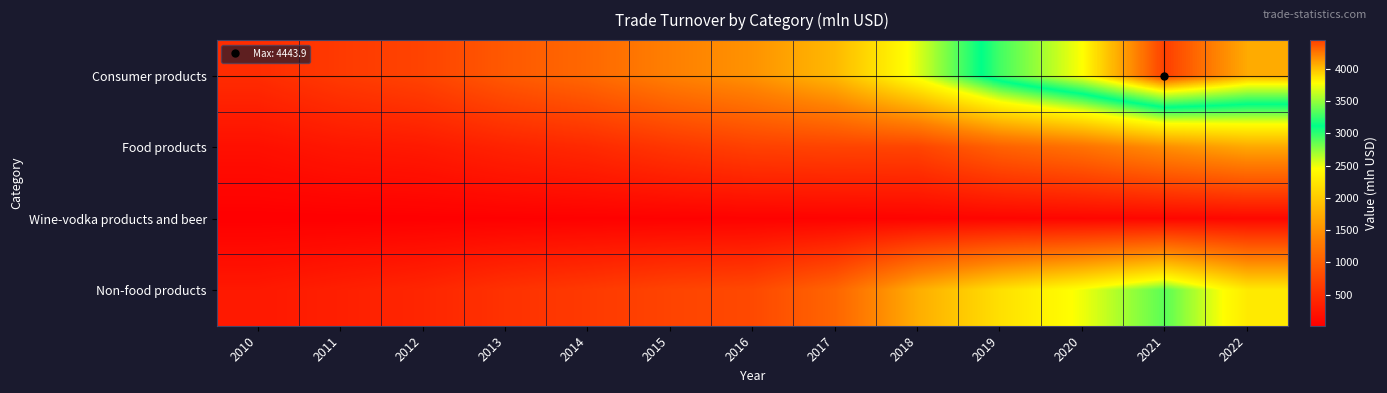

Reading left to right, extract all data points from this chart.

Consumer products: 2010=479.1	2011=625.0	2012=723.0	2013=946.1	2014=1101.1	2015=1344.6	2016=1515.1	2017=1842.9	2018=2534.1	2019=3285.3	2020=3778.6	2021=4443.9	2022=4067.9
Food products: 2010=183.3	2011=255.7	2012=286.0	2013=379.0	2014=445.7	2015=580.0	2016=689.8	2017=719.6	2018=729.9	2019=1029.3	2020=1203.7	2021=1472.8	2022=1696.4
Wine-vodka products and beer: 2010=17.6	2011=20.6	2012=23.8	2013=29.7	2014=36.1	2015=38.6	2016=45.0	2017=50.8	2018=59.1	2019=73.5	2020=82.1	2021=88.1	2022=100.0
Non-food products: 2010=278.2	2011=348.7	2012=413.2	2013=537.4	2014=619.3	2015=726.0	2016=780.3	2017=1072.5	2018=1745.1	2019=2182.5	2020=2492.8	2021=2883.0	2022=2271.4